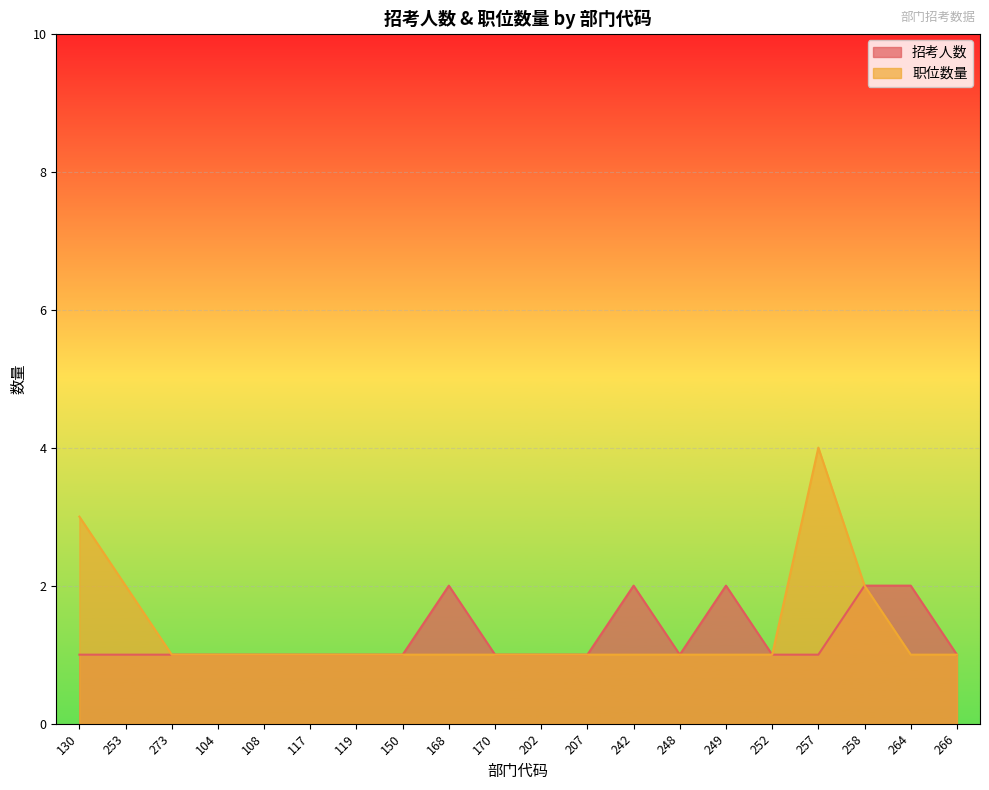

How many interior local peaks does the 招考人数 series have?

3